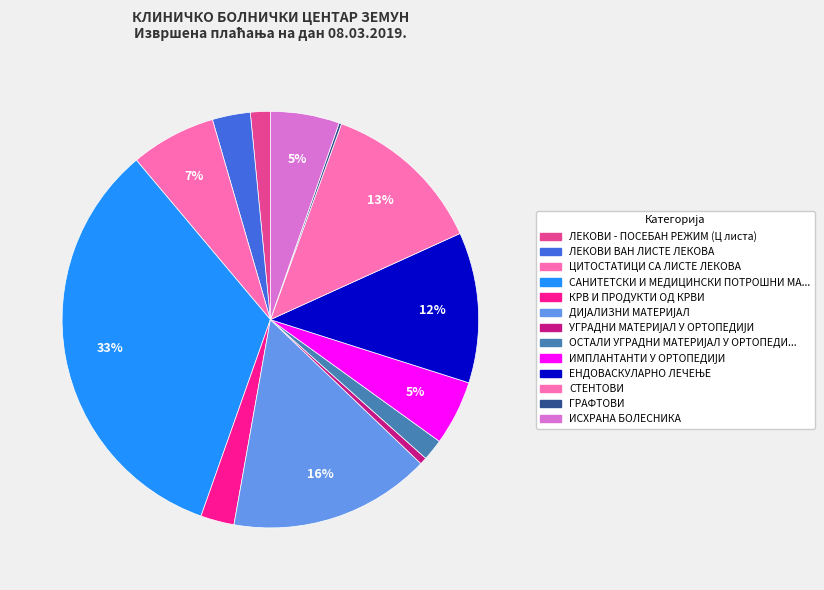

Count the number of slices in the pie.

13